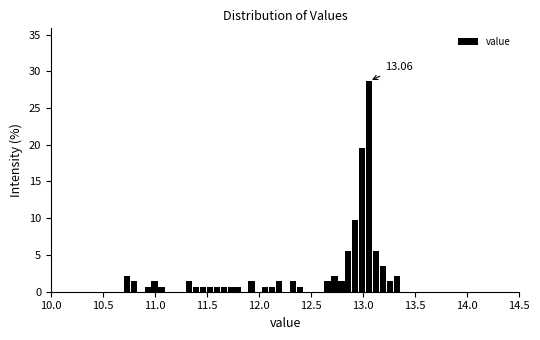

Read against the x-axis, roughly where is the centre of the tallest bar?

13.05